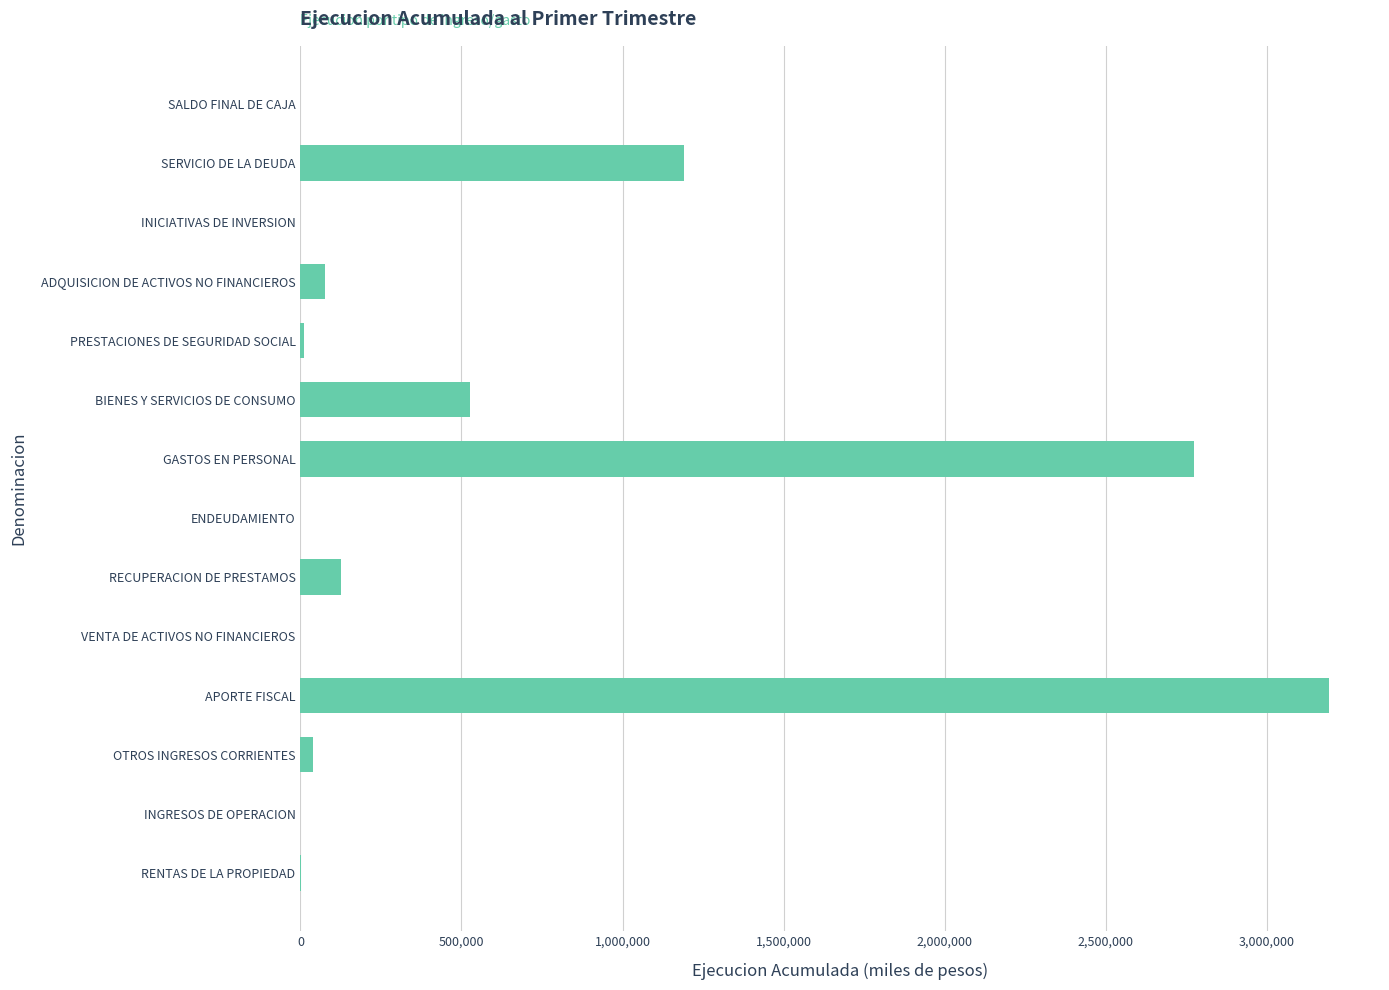

How many distinct data groups are displayed?

1